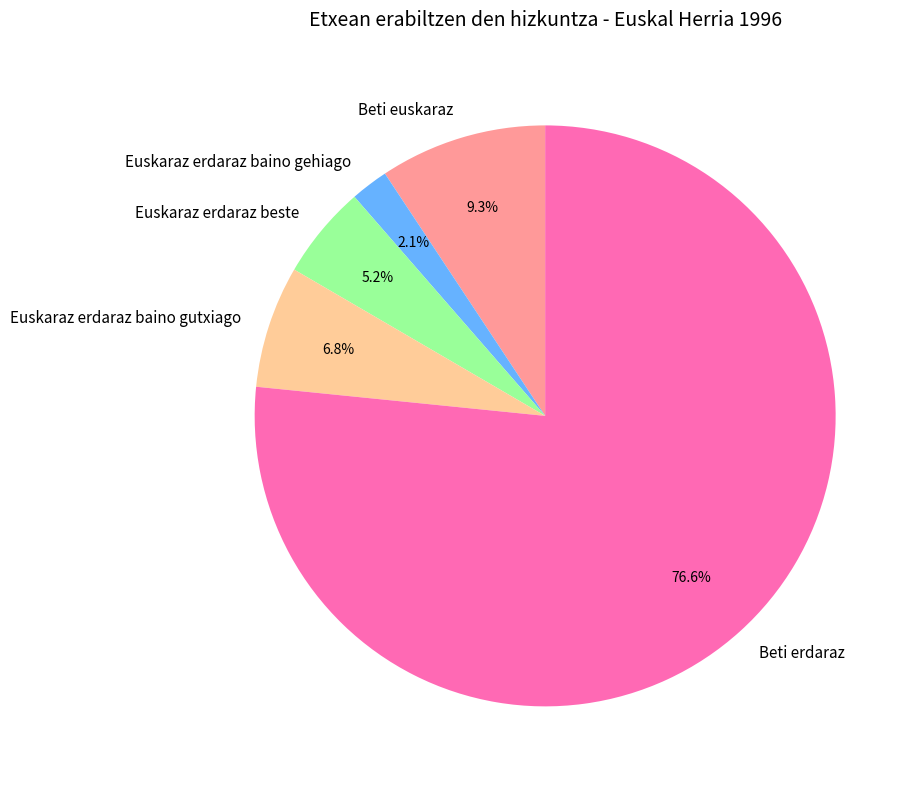

Which slice is the smallest?

Euskaraz erdaraz baino gehiago